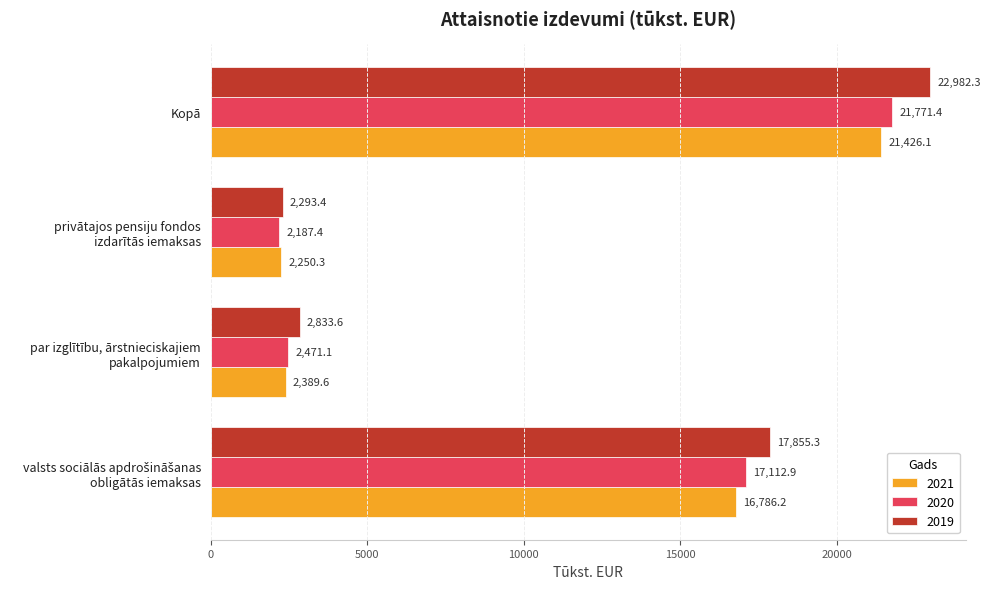

What is the difference between the highest and lowest values at Kopā?

1556.2